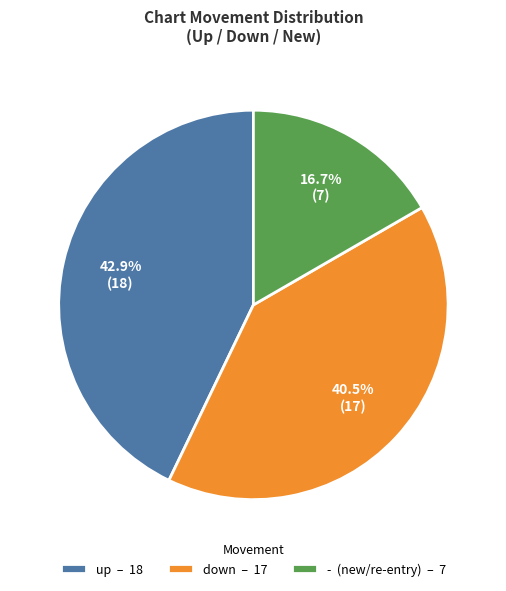

How much of the chart is everything except down?

59.5%